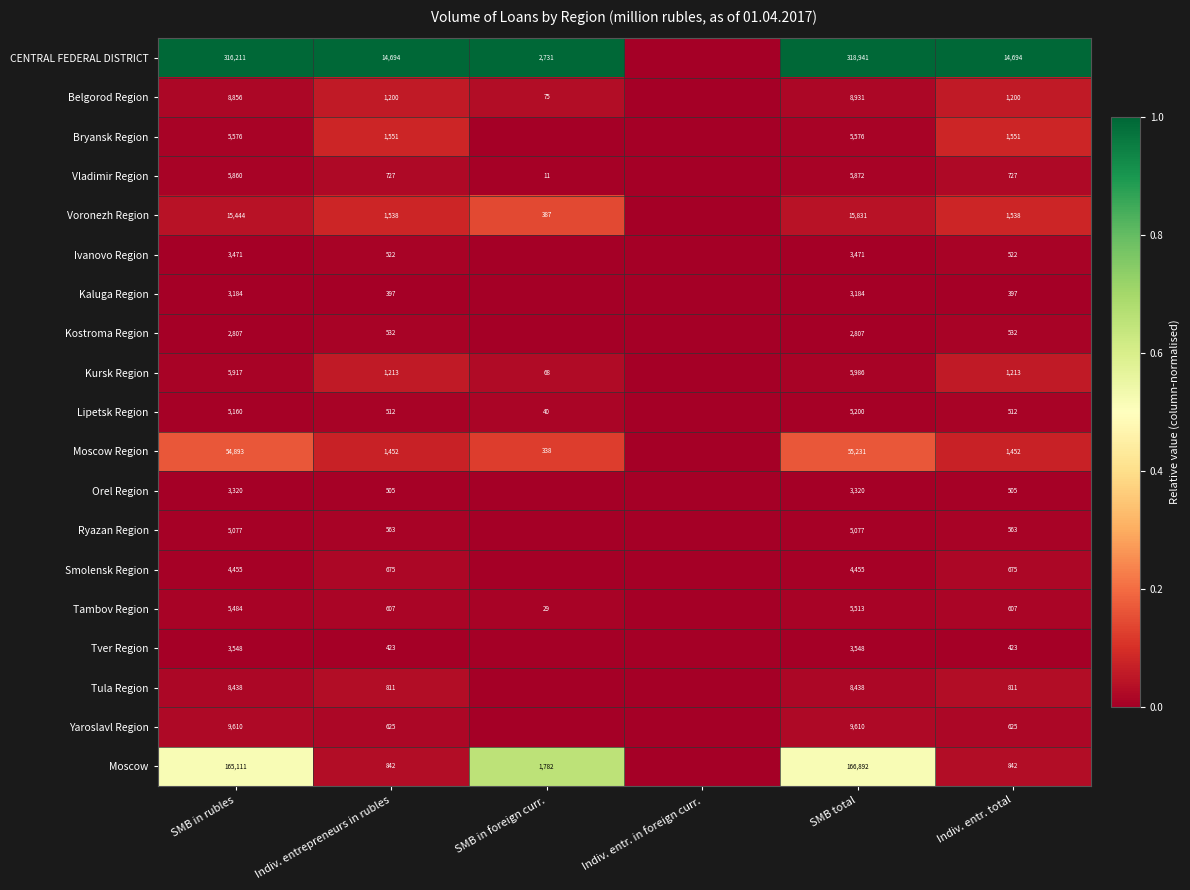

What is the spread (max minus min) of values at SMB in rubles?

313404